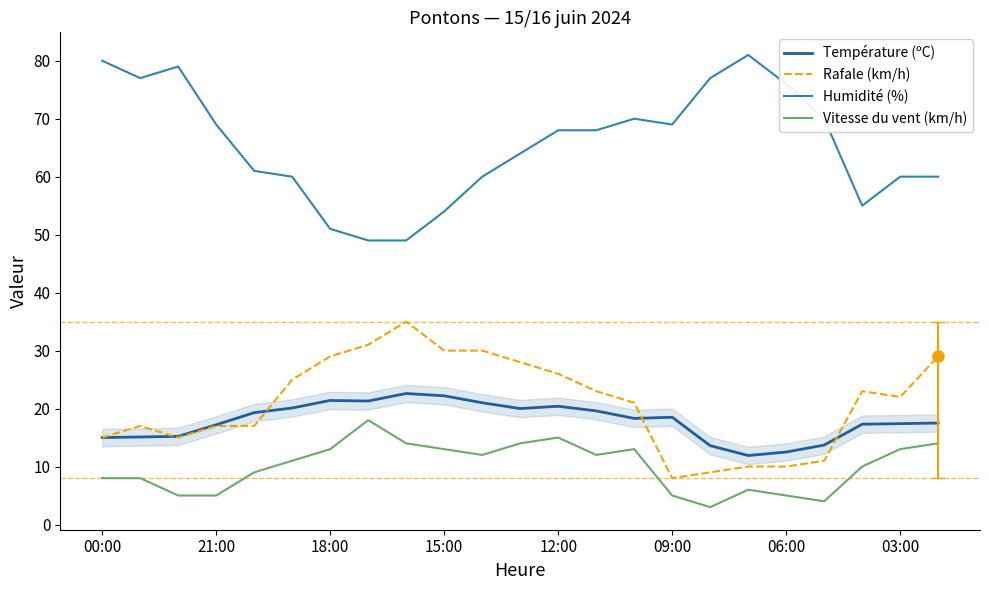

True or false: Rafale (km/h) and Vitesse du vent (km/h) intersect in this chart.

False